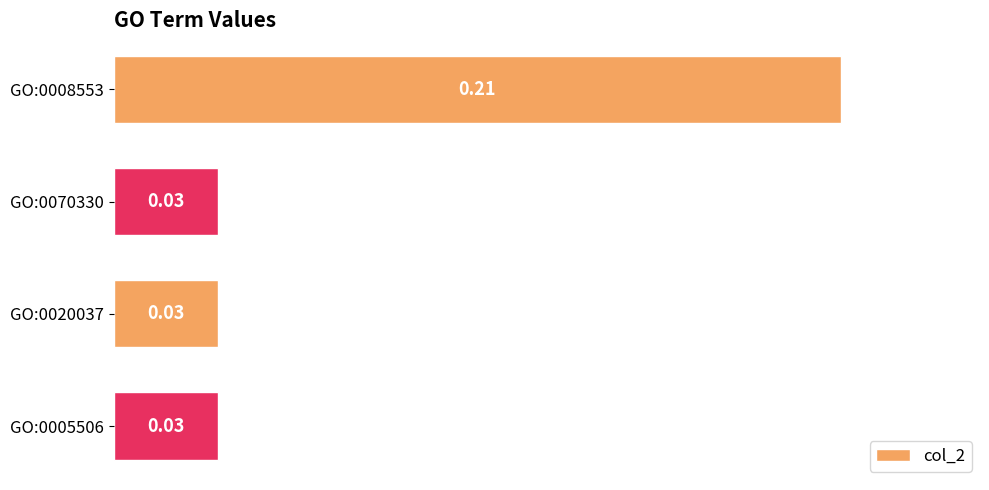

Between GO:0008553 and GO:0020037, which is larger?

GO:0008553